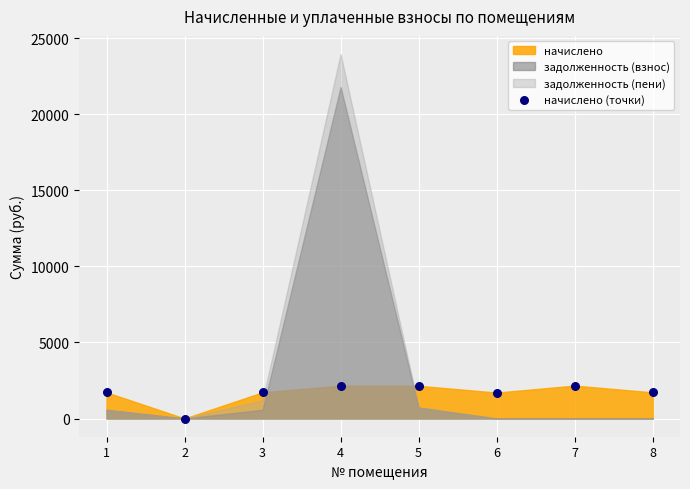

What is the average Y value?

1667.6